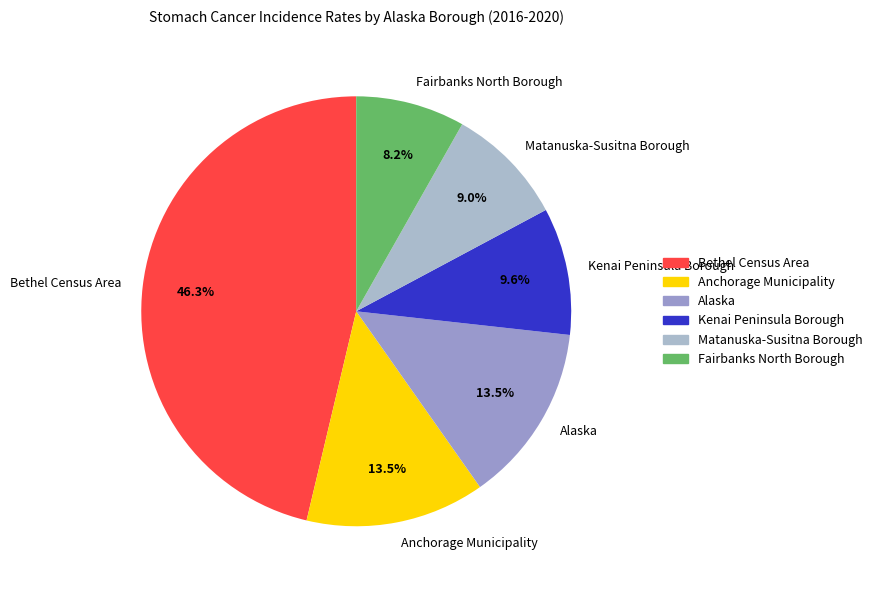

Approximately how many times larger is the value at Bethel Census Area compared to Kenai Peninsula Borough?

4.8